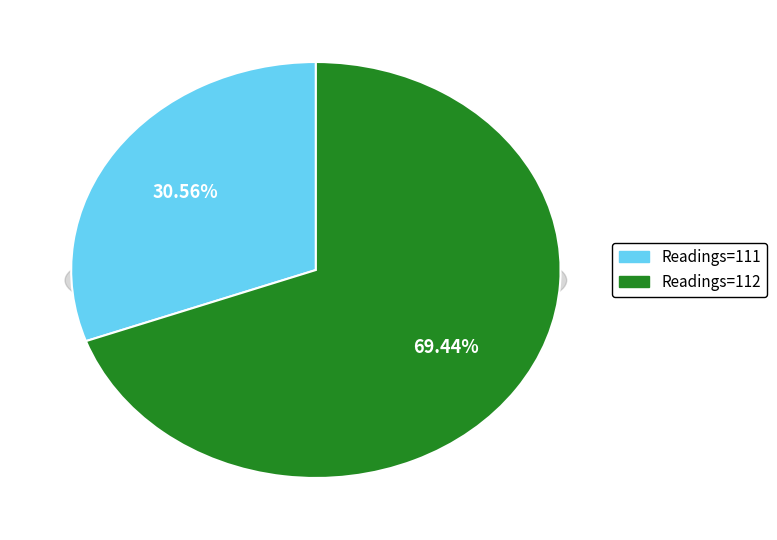

Rank the categories by value from lowest to highest.

Readings=111, Readings=112